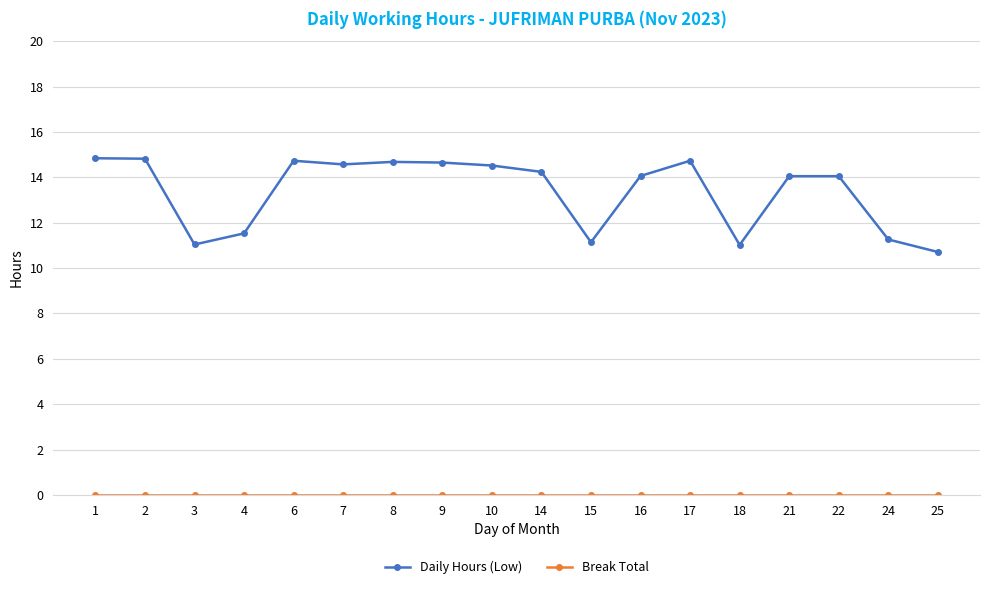

Is it true that Daily Hours (Low) equals 14.1 at 21?

True